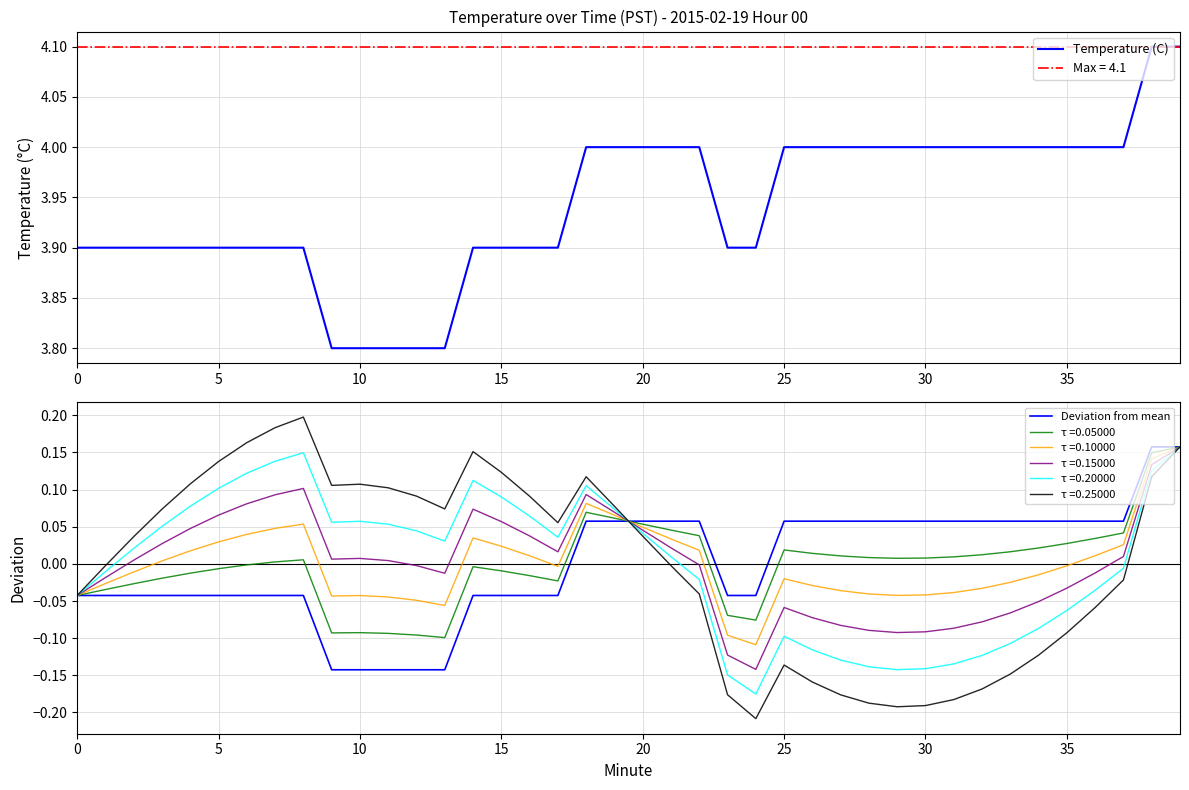

True or false: Temperature (C) has more than 1 interior local peaks.

False